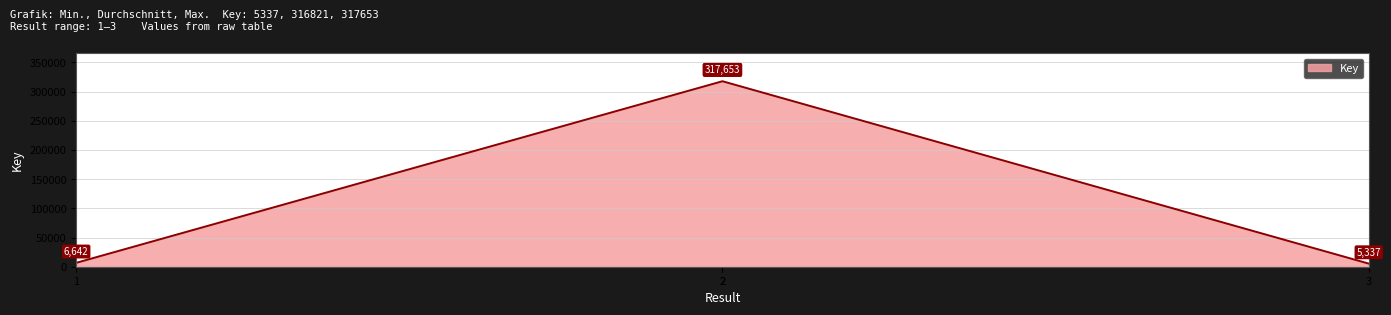

The value at 1 is 6642. True or false?

True